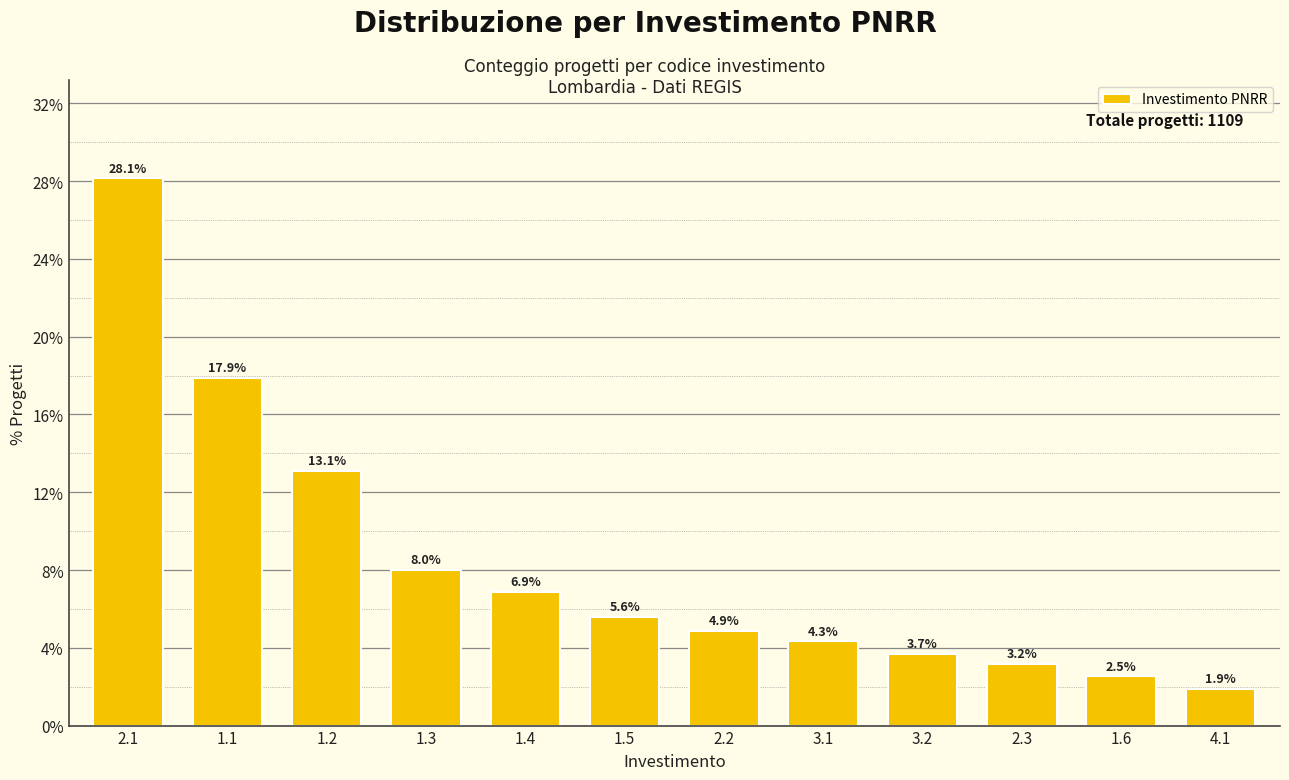

Reading left to right, list all the values displayed in this chart.

2.1=28.1	1.1=17.9	1.2=13.1	1.3=8.0	1.4=6.9	1.5=5.6	2.2=4.9	3.1=4.3	3.2=3.7	2.3=3.2	1.6=2.5	4.1=1.9